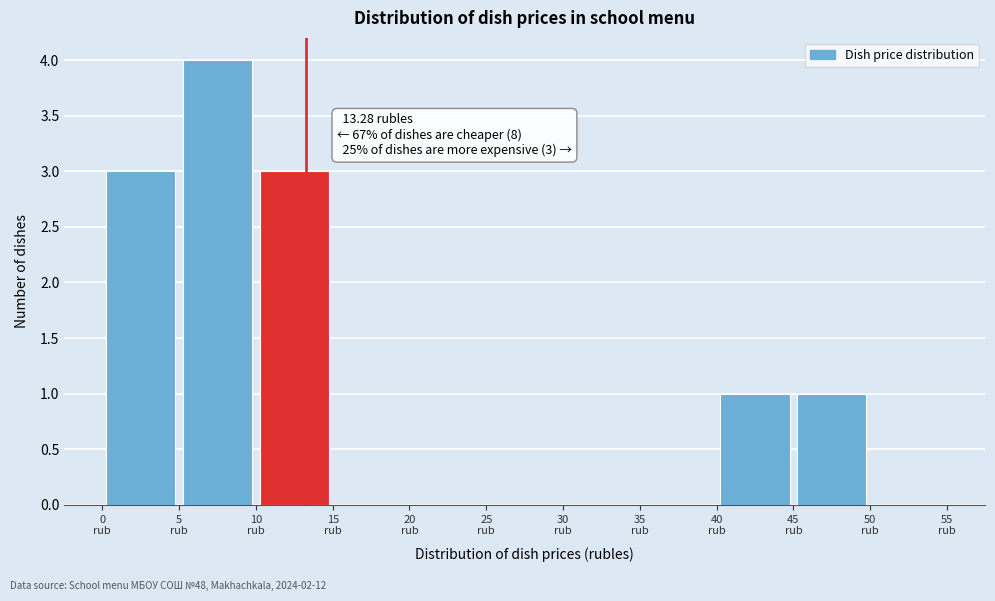

Over which range of the x-axis is the bar tallest?

5 to 10